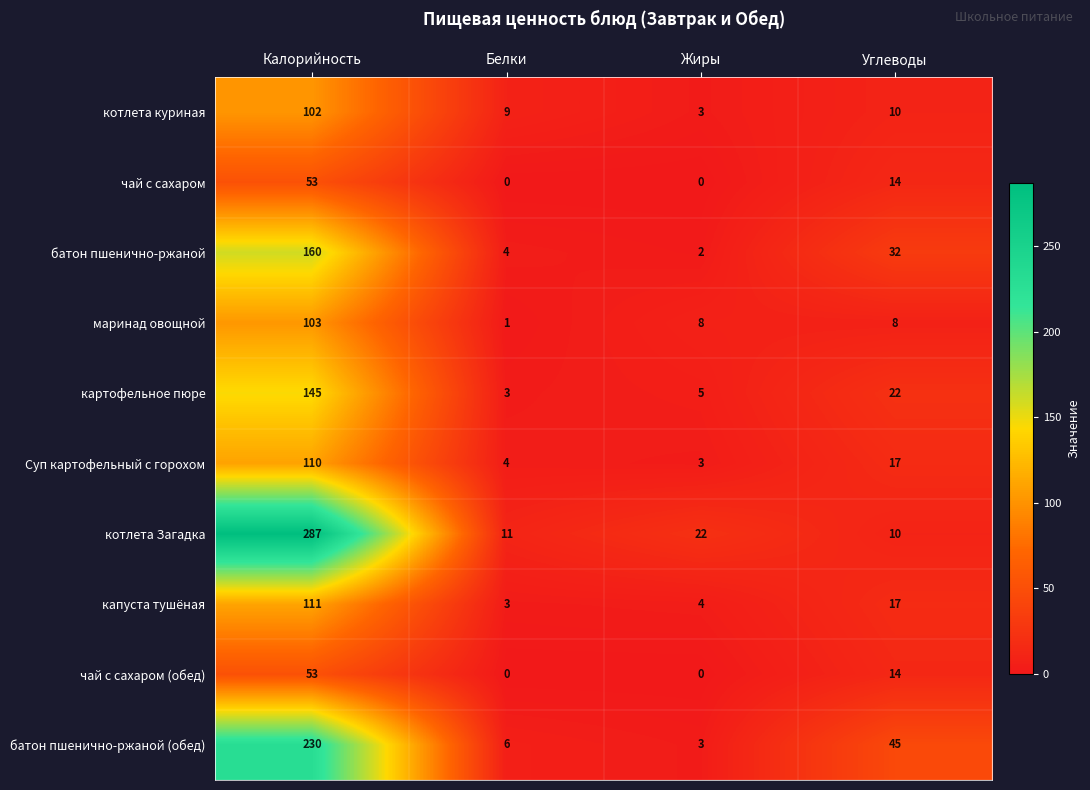

Count the чай с сахаром (обед) values in the range 0 to 53.

4